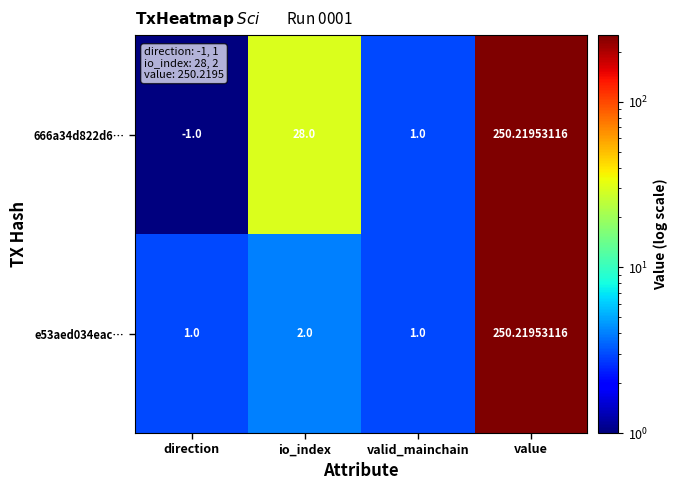

At which label does e53aed034eac… reach its peak?

value